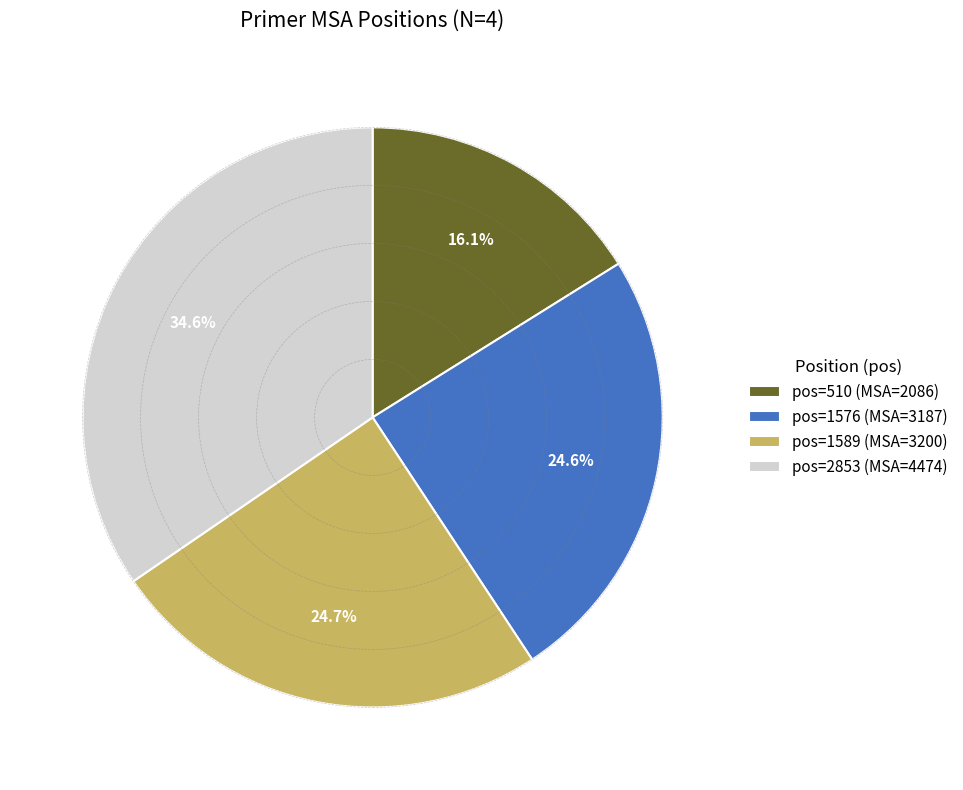

Is there a majority slice in this chart?

No